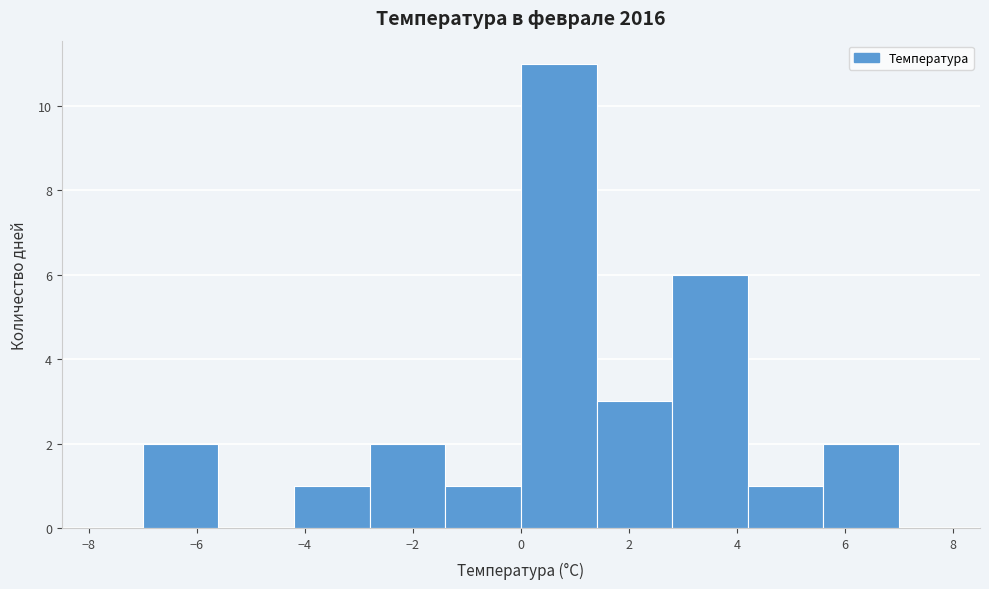

Reading left to right, list every bar in this chart as the range it spans on the x-axis followed by its height. The values are not printed on the chart, so give them approximately, as read against the axis.

-7.0 to -5.6: 2
-5.6 to -4.2: 0
-4.2 to -2.8: 1
-2.8 to -1.4: 2
-1.4 to 0.0: 1
0.0 to 1.4: 11
1.4 to 2.8: 3
2.8 to 4.2: 6
4.2 to 5.6: 1
5.6 to 7.0: 2